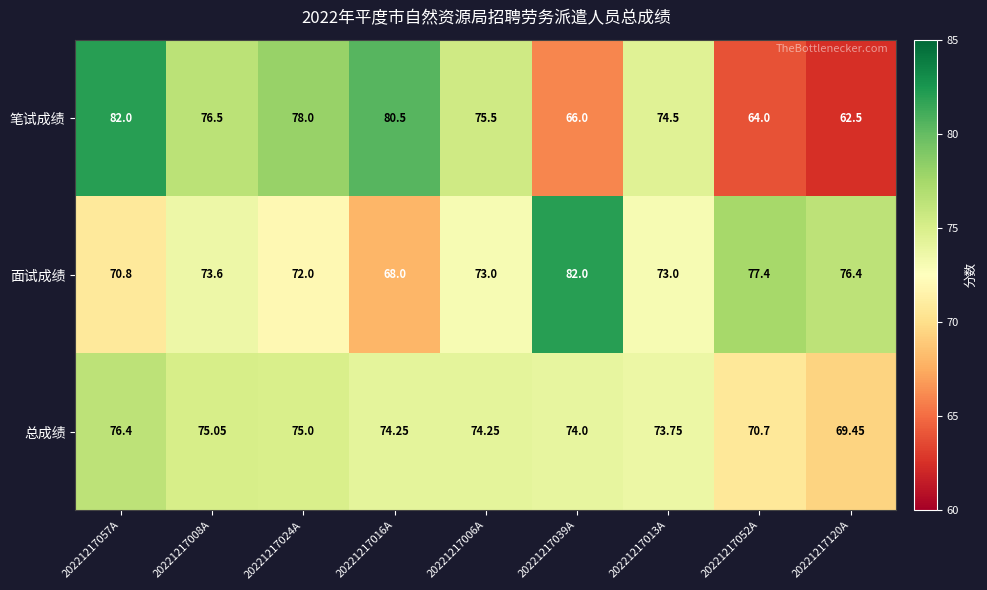

List the series in order of their overall mean, lowest first.

笔试成绩, 总成绩, 面试成绩